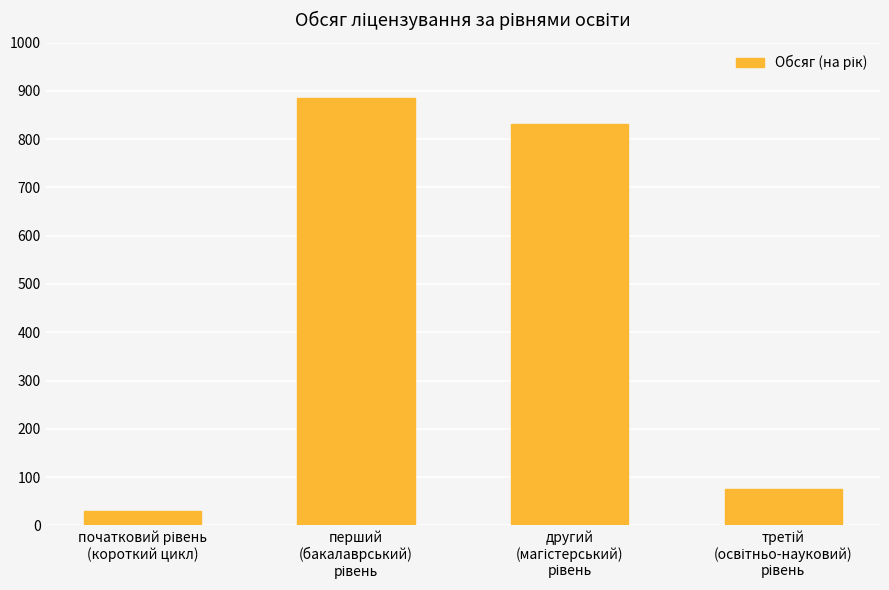

What is the greatest value displayed?

886